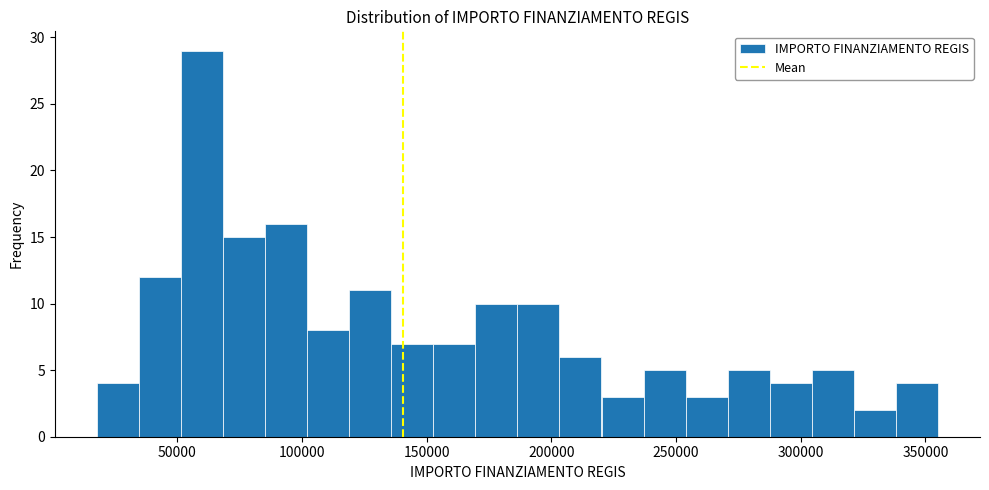

Around what value on the x-axis is the tallest bar? Give the approximate position of its centre, as read against the axis.

60000